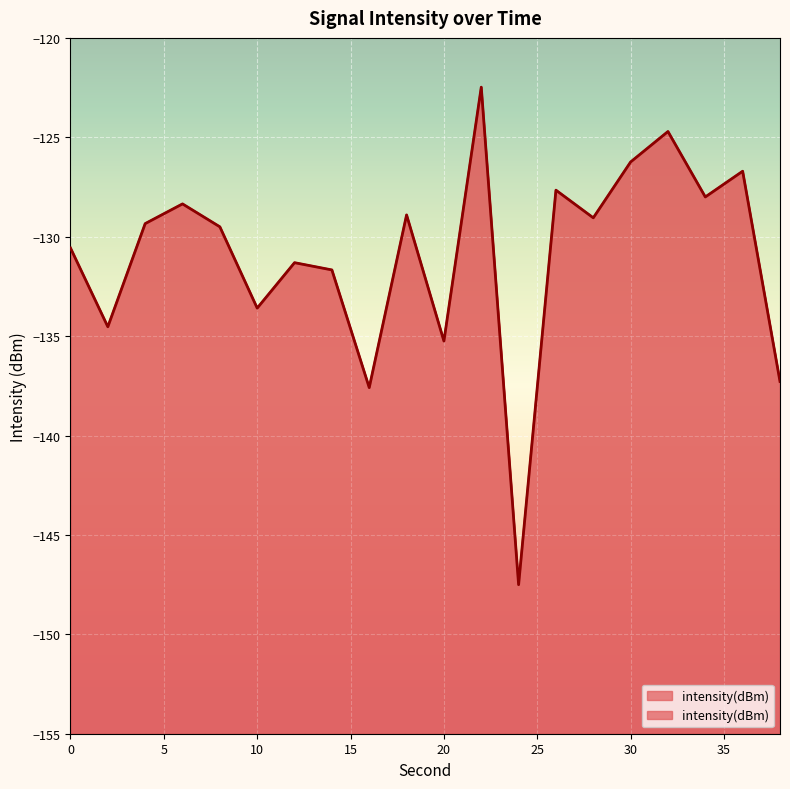

Which label corresponds to the smallest value in the chart?

24